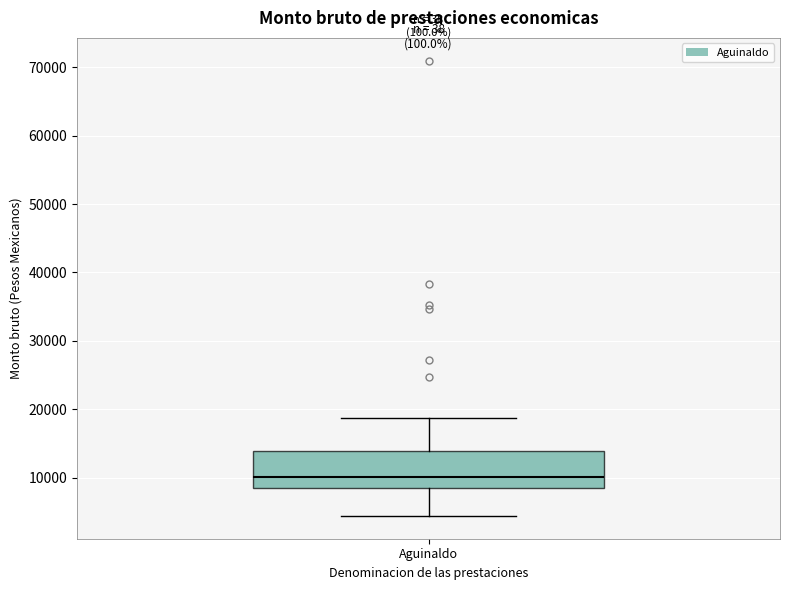

Transcribe this box plot: give where the median line is, the range the box spans, and where the two whiskers end, as read against the y-axis. The values are not printed on the chart, so give them approximately, as read against the axis.

median 10000, box 9000 to 14000, whiskers 4000 to 19000